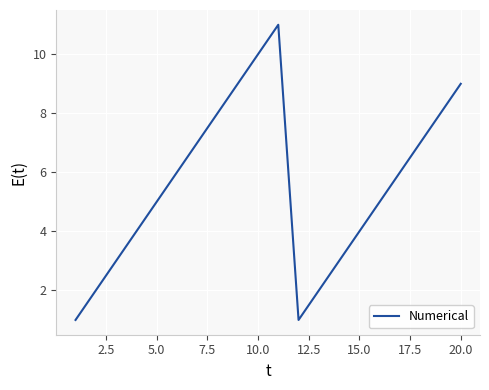

Reading left to right, list all the values displayed in this chart.

1	2	3	4	5	6	7	8	9	10	11	1	2	3	4	5	6	7	8	9